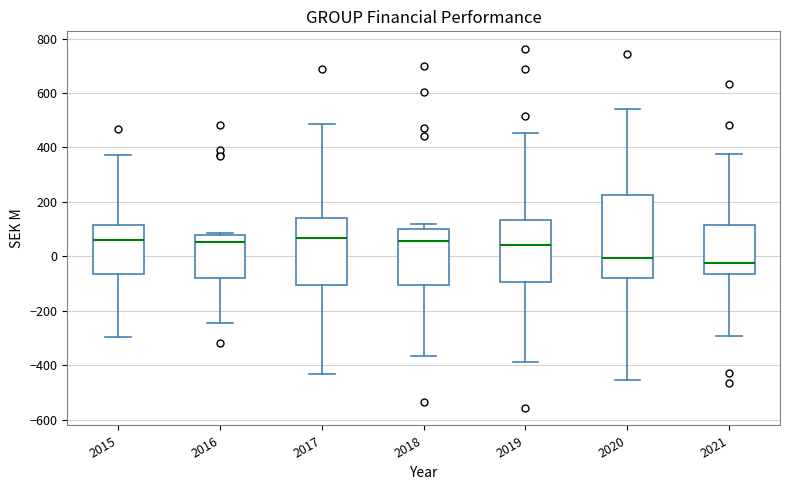

Reading left to right, transcribe this box plot: for each box, give where its median line is, the range the box spans, and where its two whiskers end, as read against the y-axis. The values are not printed on the chart, so give them approximately, as read against the axis.

2015: median 60, box -60 to 120, whiskers -300 to 380
2016: median 60, box -80 to 80, whiskers -240 to 80 (just above the box's upper edge)
2017: median 60, box -100 to 140, whiskers -440 to 480
2018: median 60, box -100 to 100, whiskers -360 to 120
2019: median 40, box -100 to 140, whiskers -380 to 460
2020: median 0, box -80 to 220, whiskers -460 to 540
2021: median -20, box -60 to 120, whiskers -300 to 380